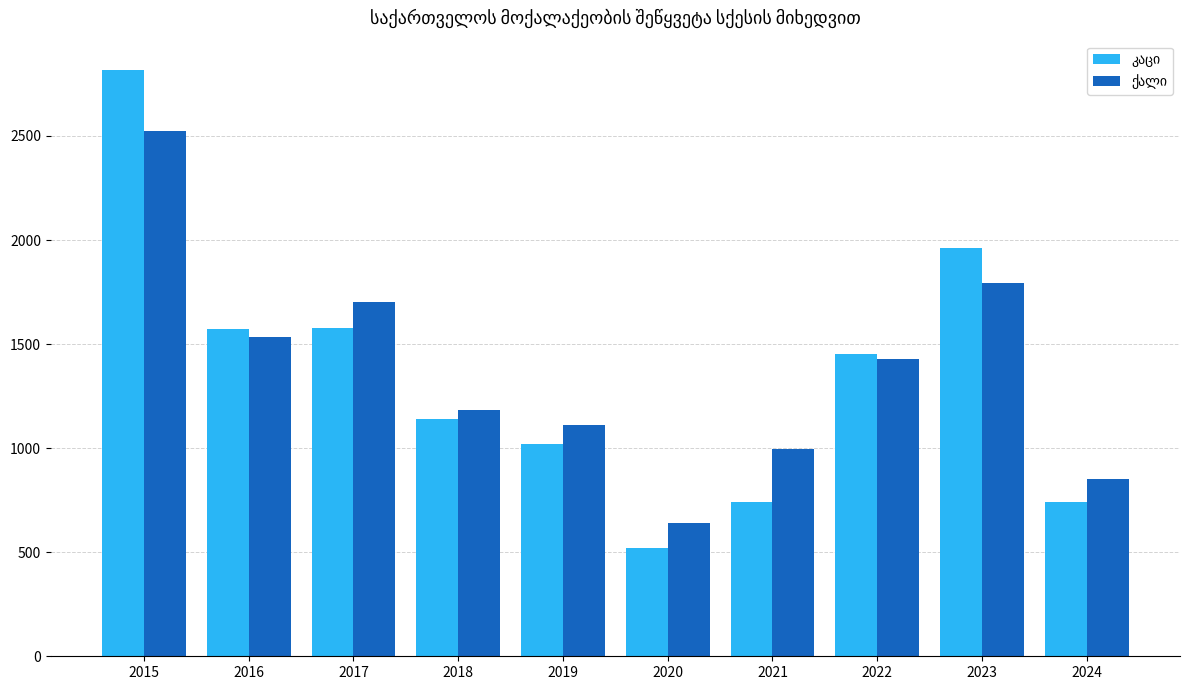

What is the difference between the highest and lowest values at 2024?

112